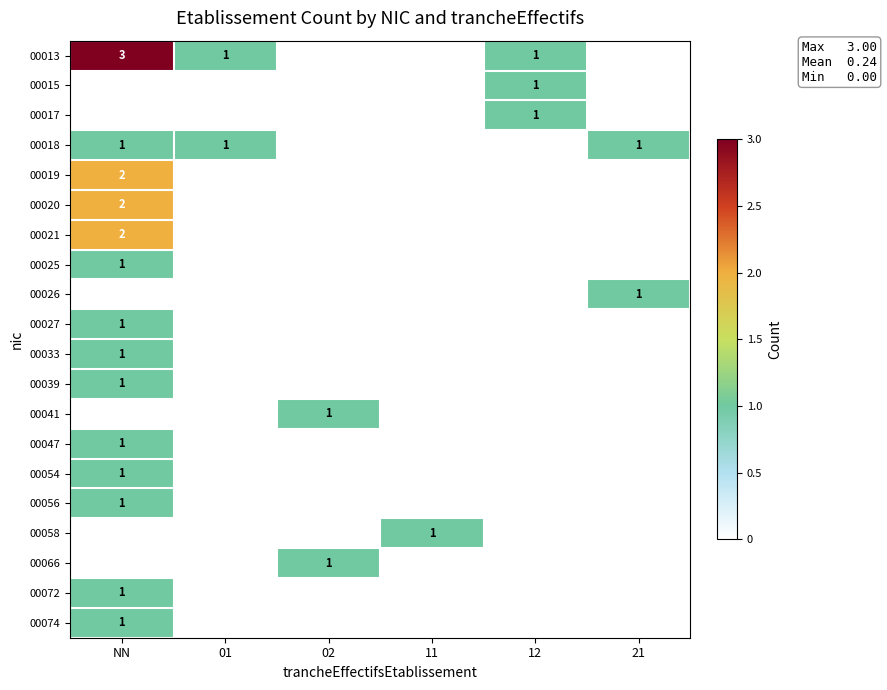

What is the spread (max minus min) of values at 01?

1